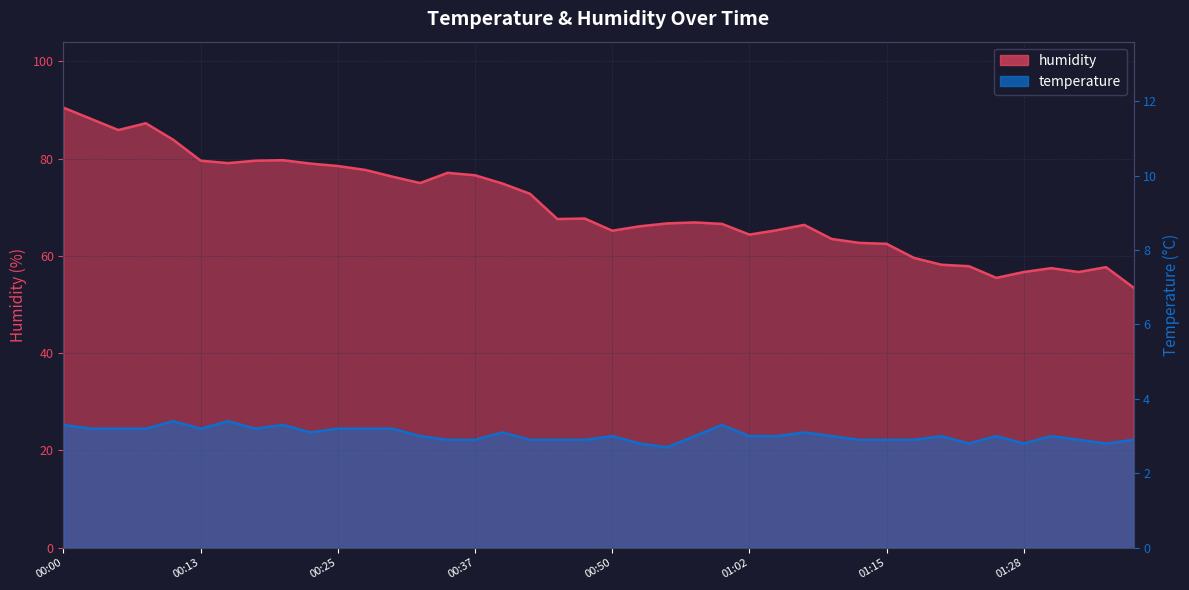

Rank the series by their maximum value, from lowest to highest.

temperature, humidity